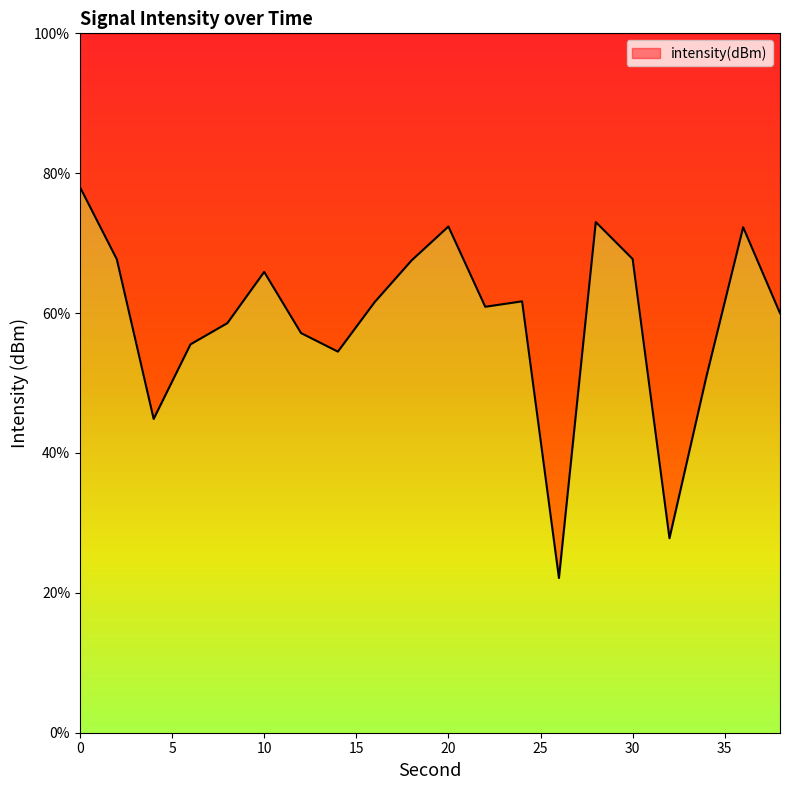

How many interior local valleys (lower than both neighbors) does the data have?

5